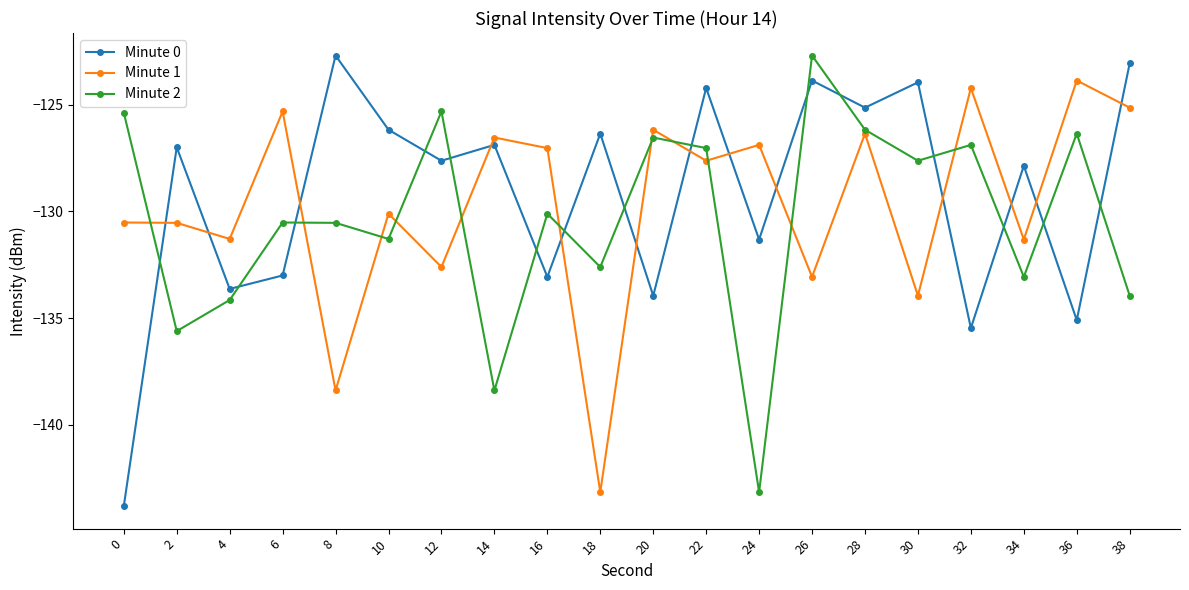

What is the sum of the Minute 0 values at 24 and 4?

-265.0